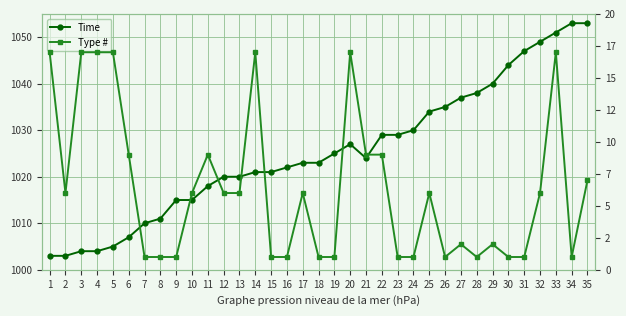

How many categories are shown in the chart?

35